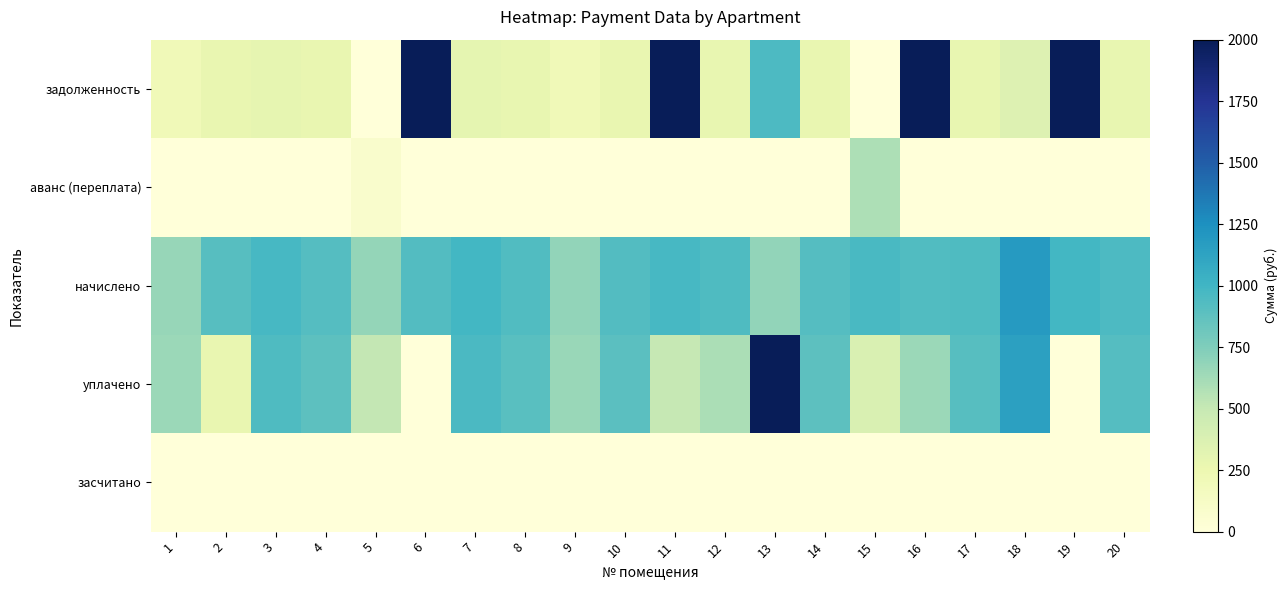

Which series has the widest spread of values?

задолженность